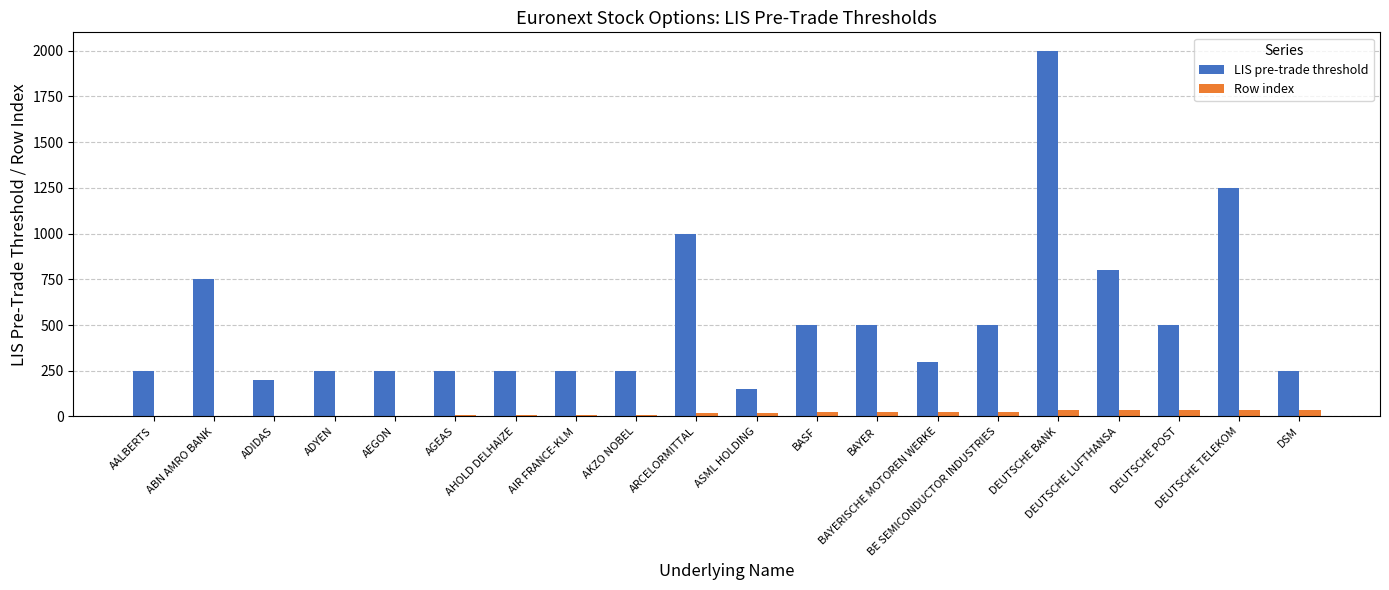

Which series has the largest range (max minus min)?

LIS pre-trade threshold